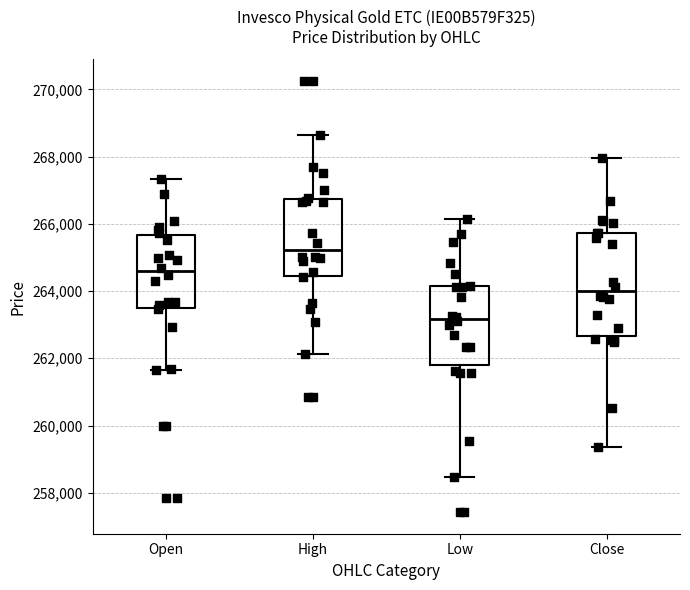

Which box is the tallest, from its lower edge to its upper edge?

Close